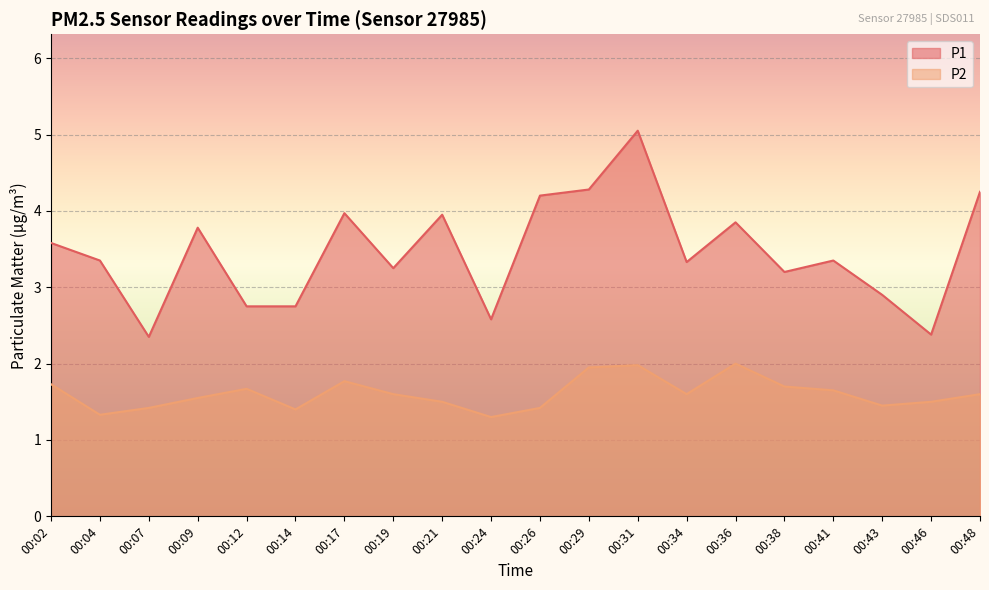

Which series changed the most between 00:14 and 00:29?

P1